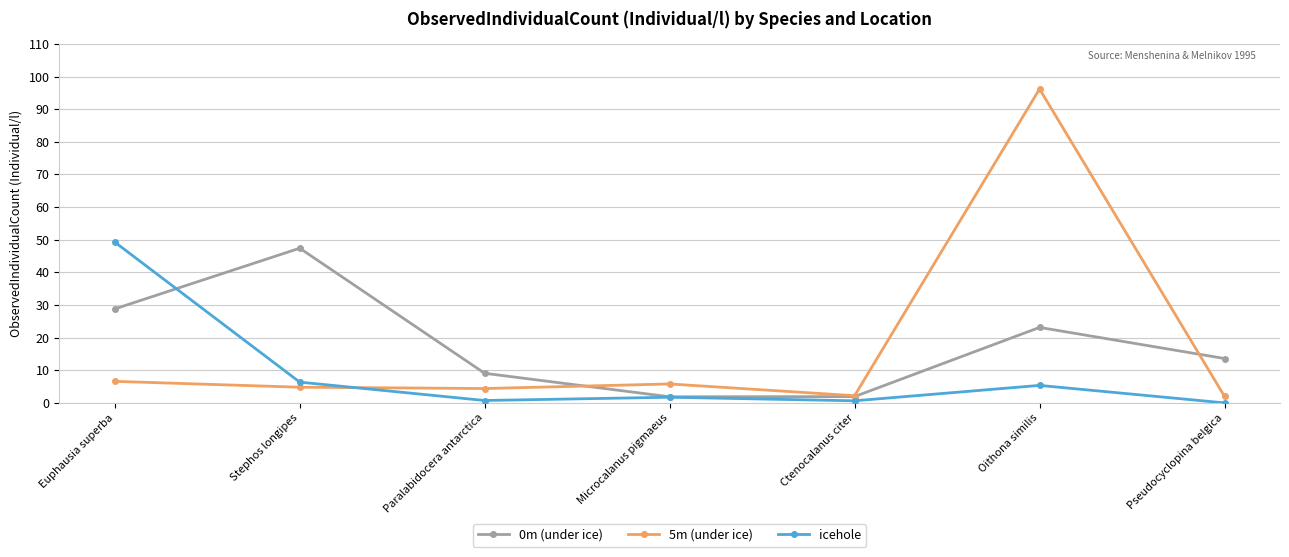

Is it true that 5m (under ice) equals 4.8 at Stephos longipes?

True